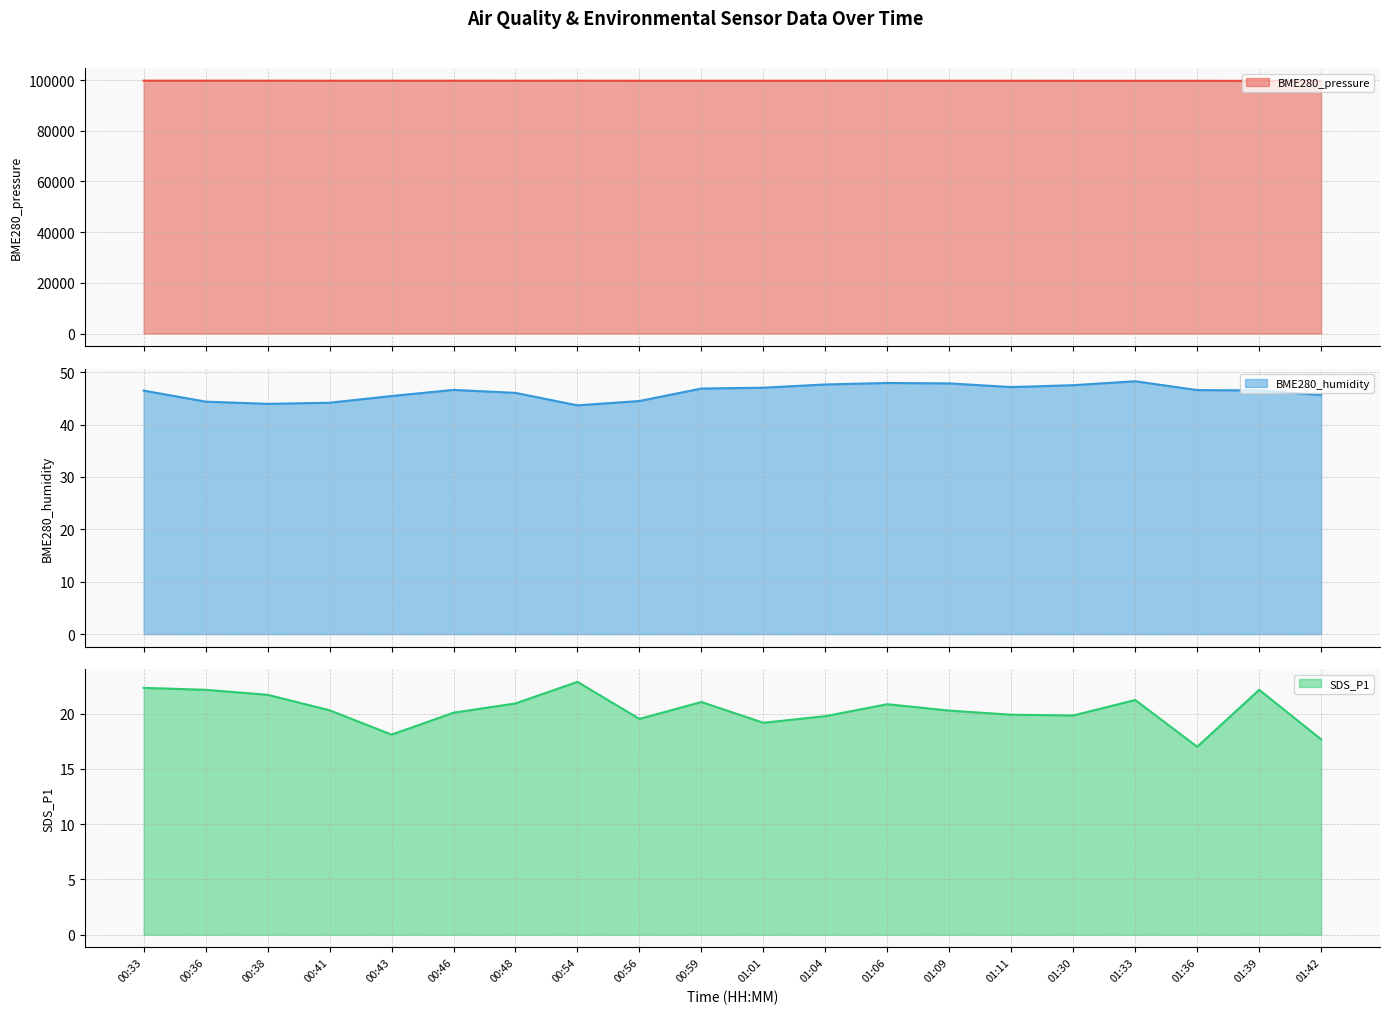

The BME280_pressure series shows 166680.0 at 01:30. True or false?

False